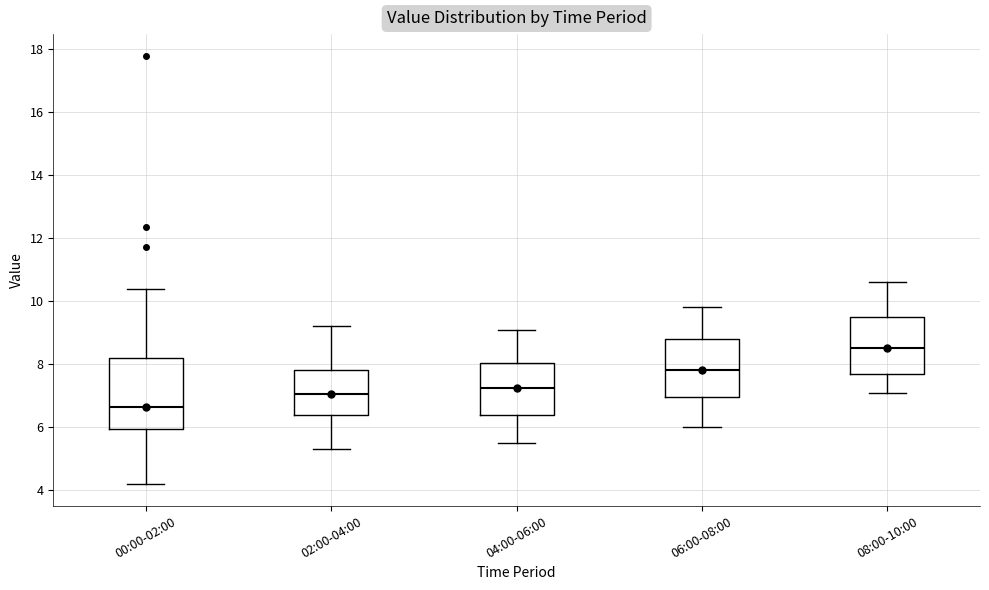

Comparing the boxes themselves (not the whiskers), which one is the tallest?

00:00-02:00